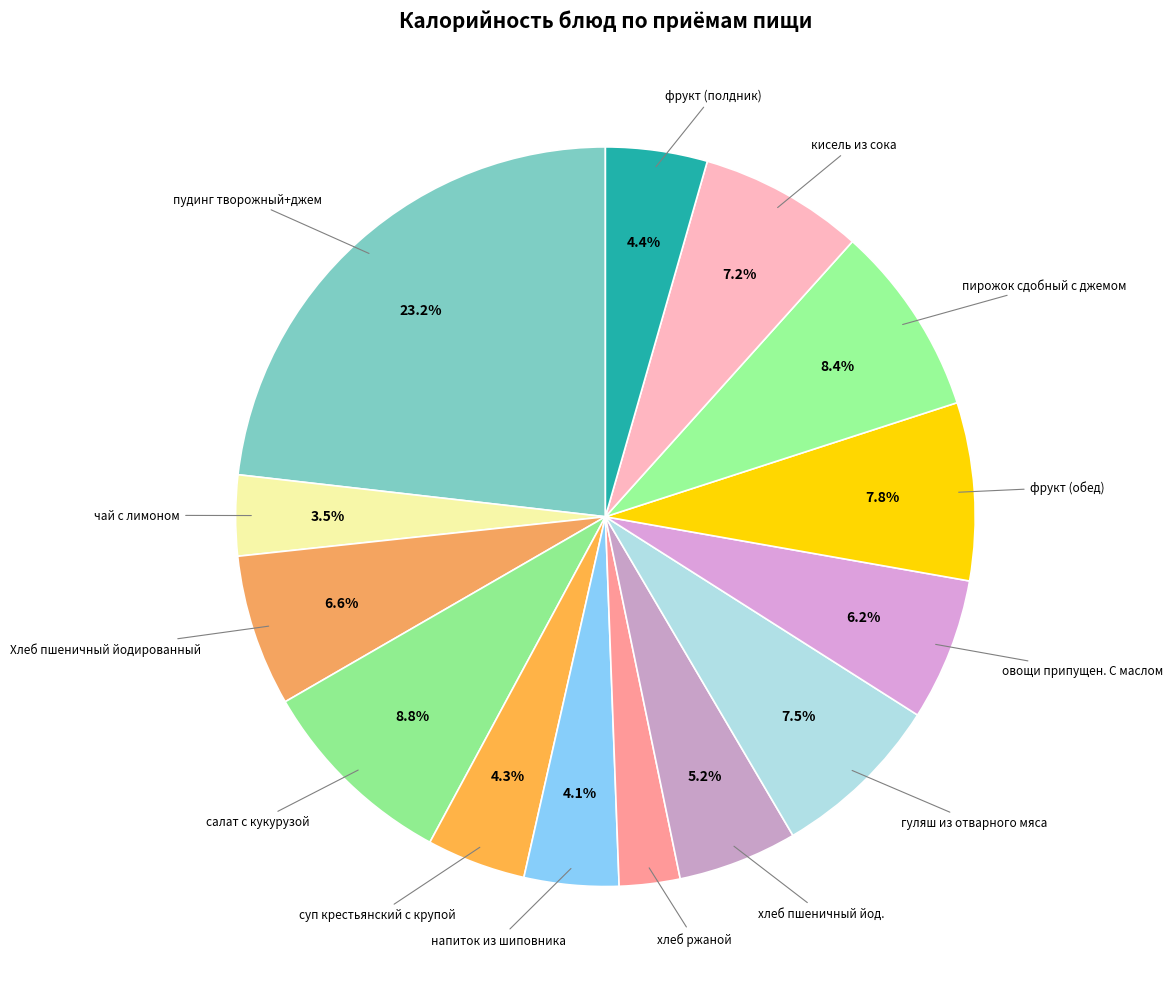

To the nearest percent, what is the average slice percentage?

7%